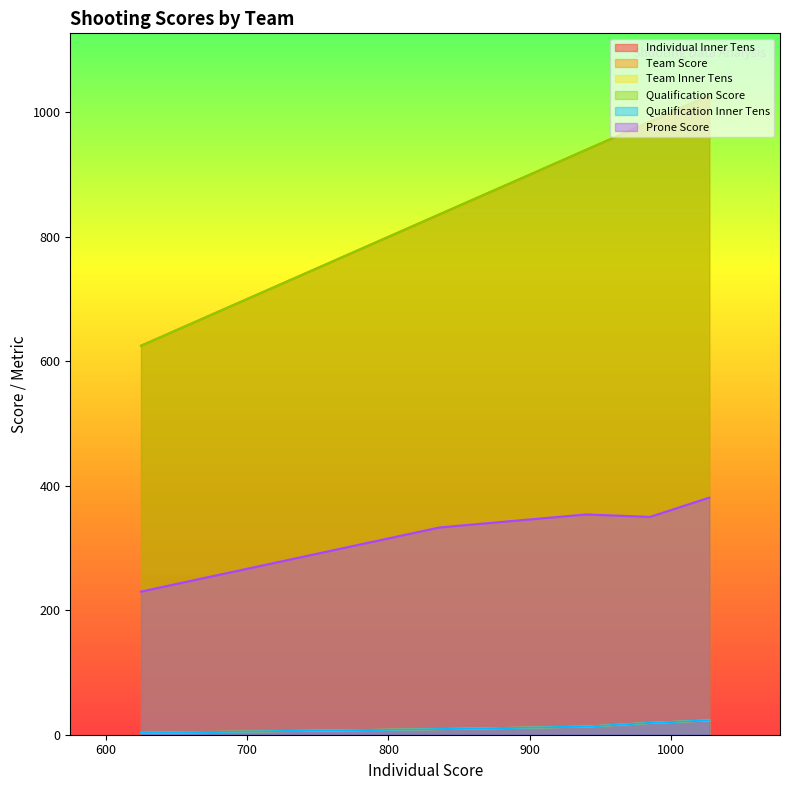

True or false: Team Inner Tens and Prone Score cross at least once.

False